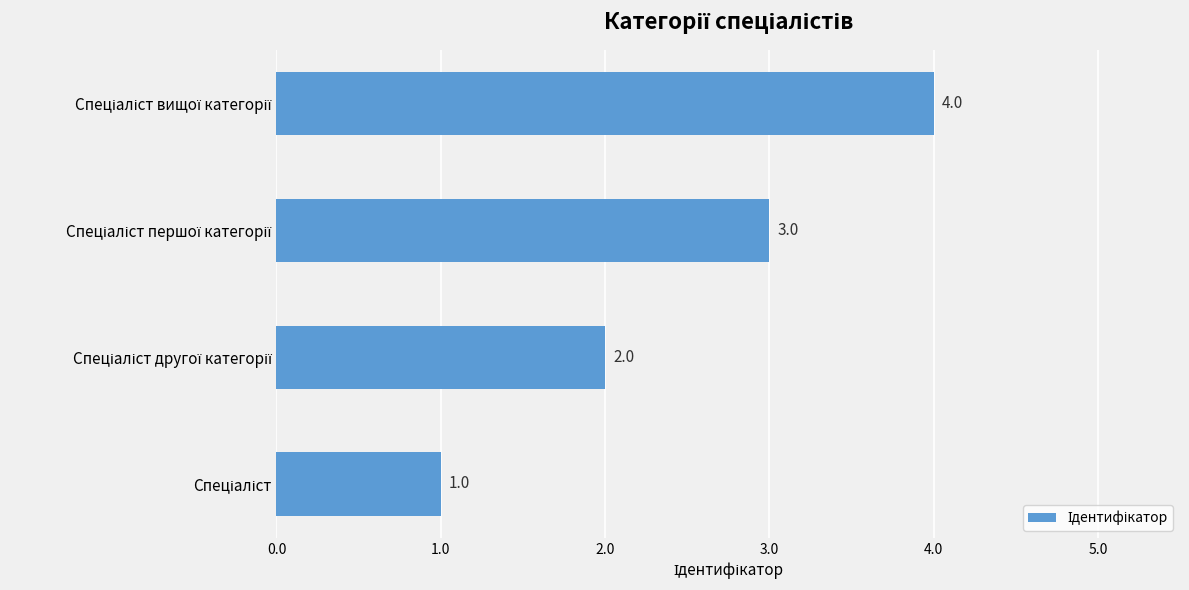

What is the difference between the second highest and minimum values?

2